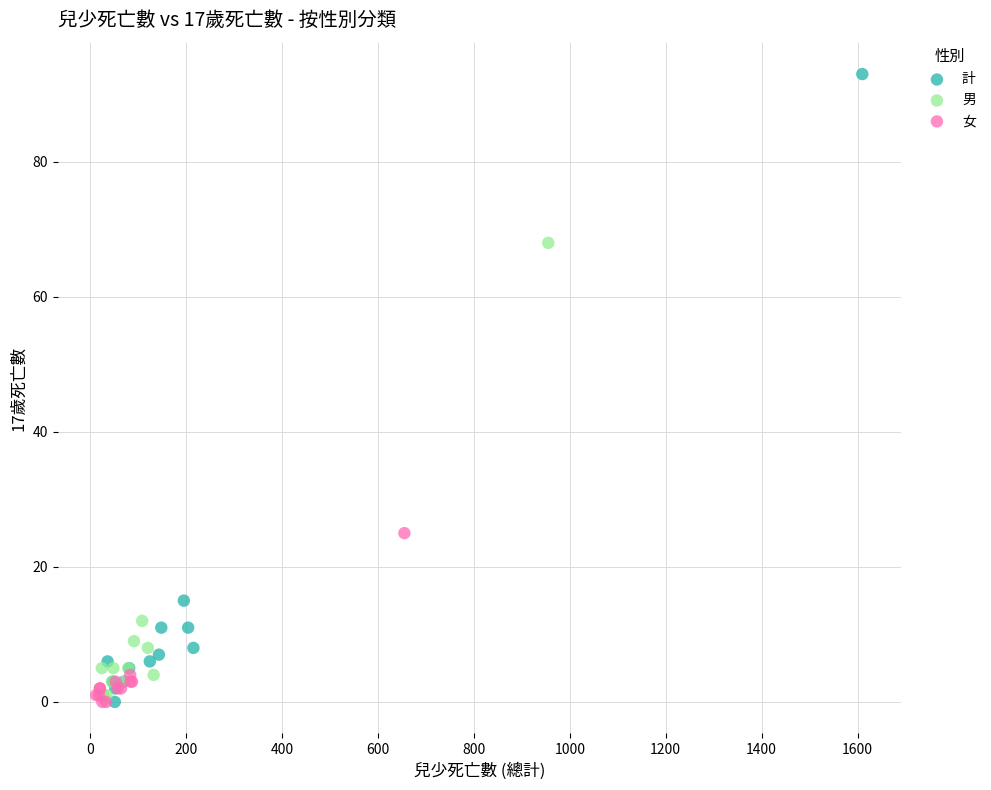

Which series has the widest spread of Y values?

計